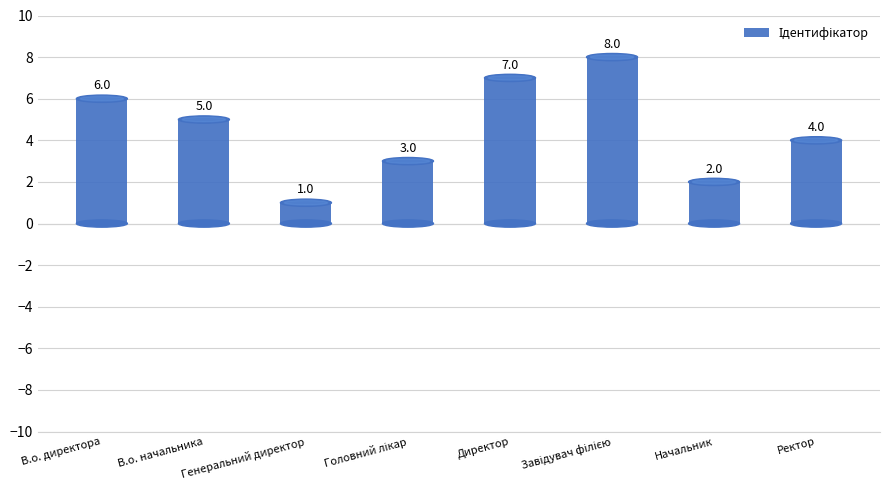

Is it true that the value at Начальник is 3?

False